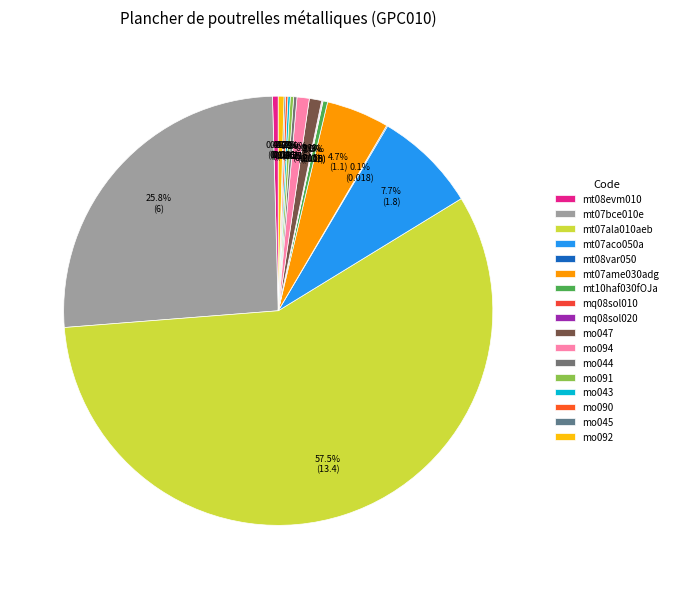

What is the change in value from mt07aco050a to mo045?

-1.8